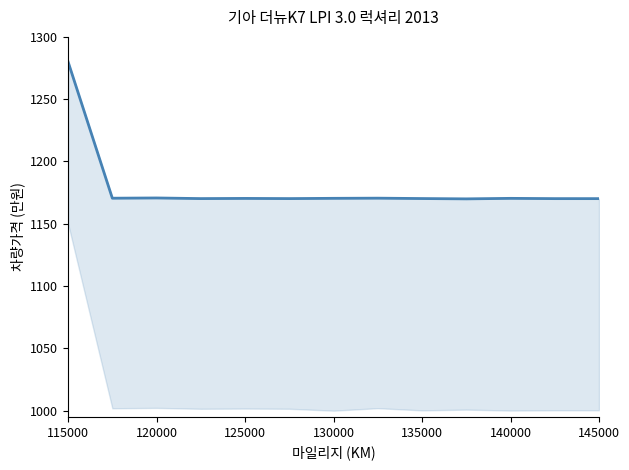

Between 135000 and 115000, which is larger?

115000